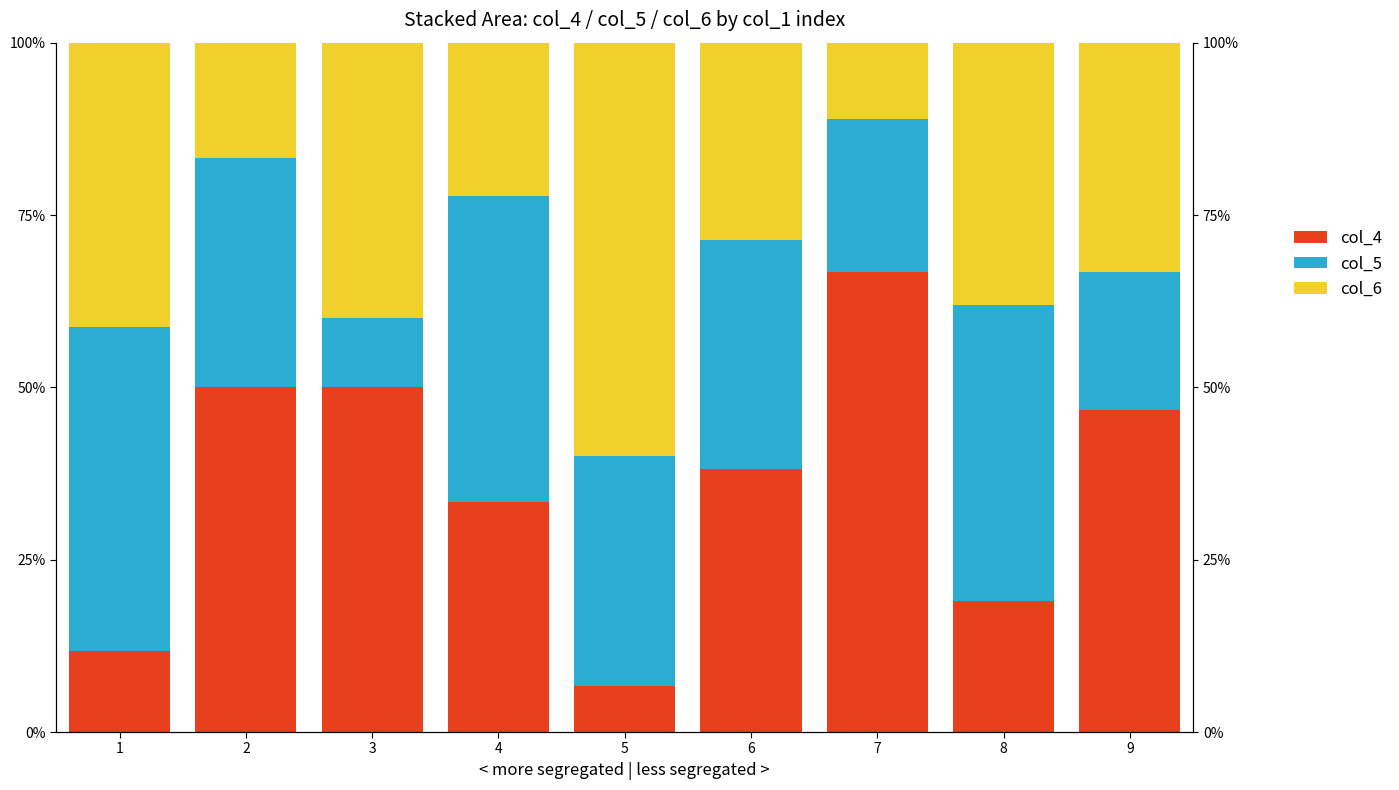

Where is col_5 nearest to the value 0?

3